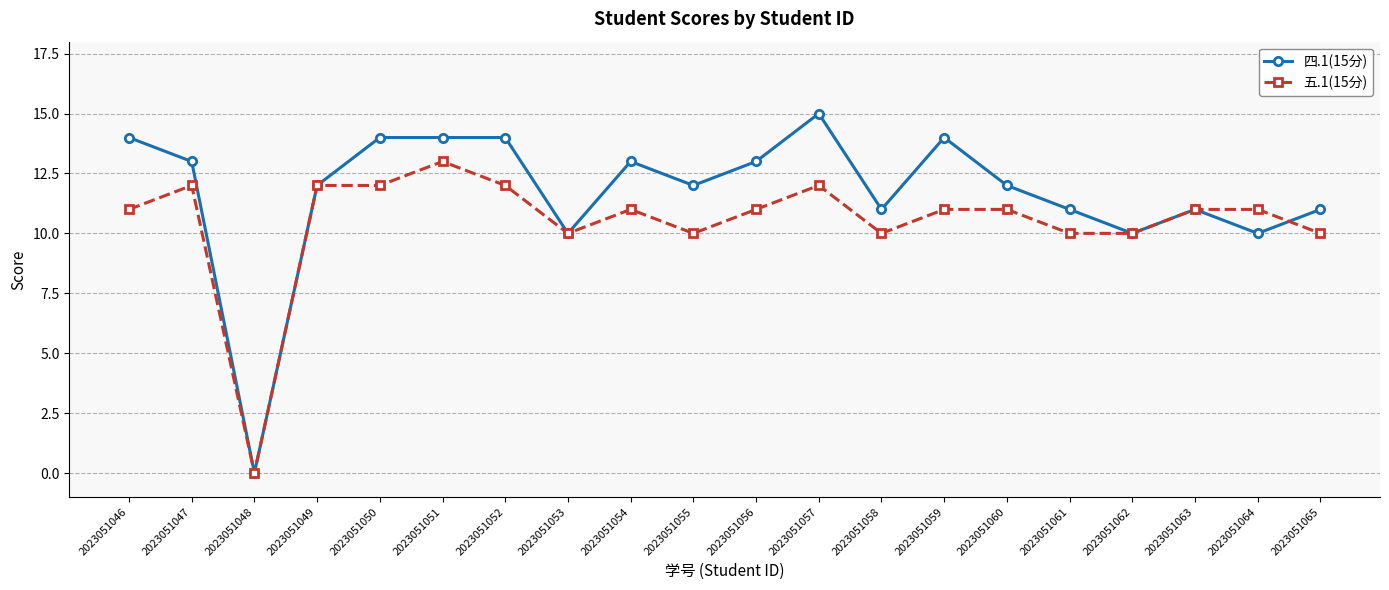

At which label does 四.1(15分) first exceed 12?

2023051046